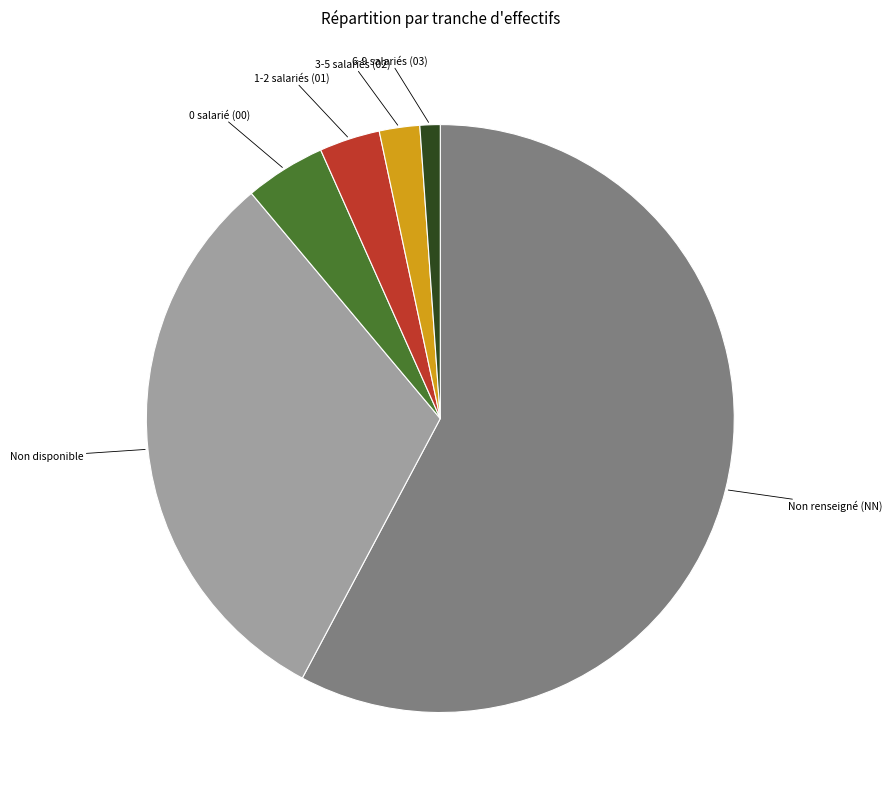

How many slices are in this pie chart?

6